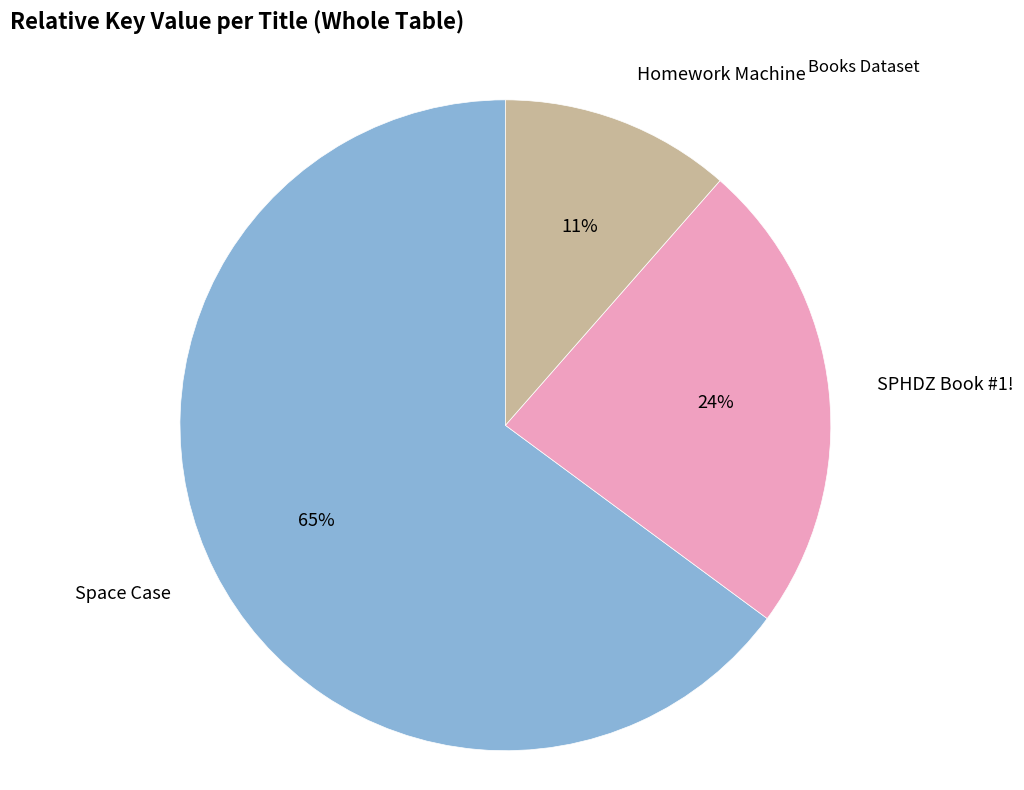

What is the smallest slice in the pie chart?

Homework Machine